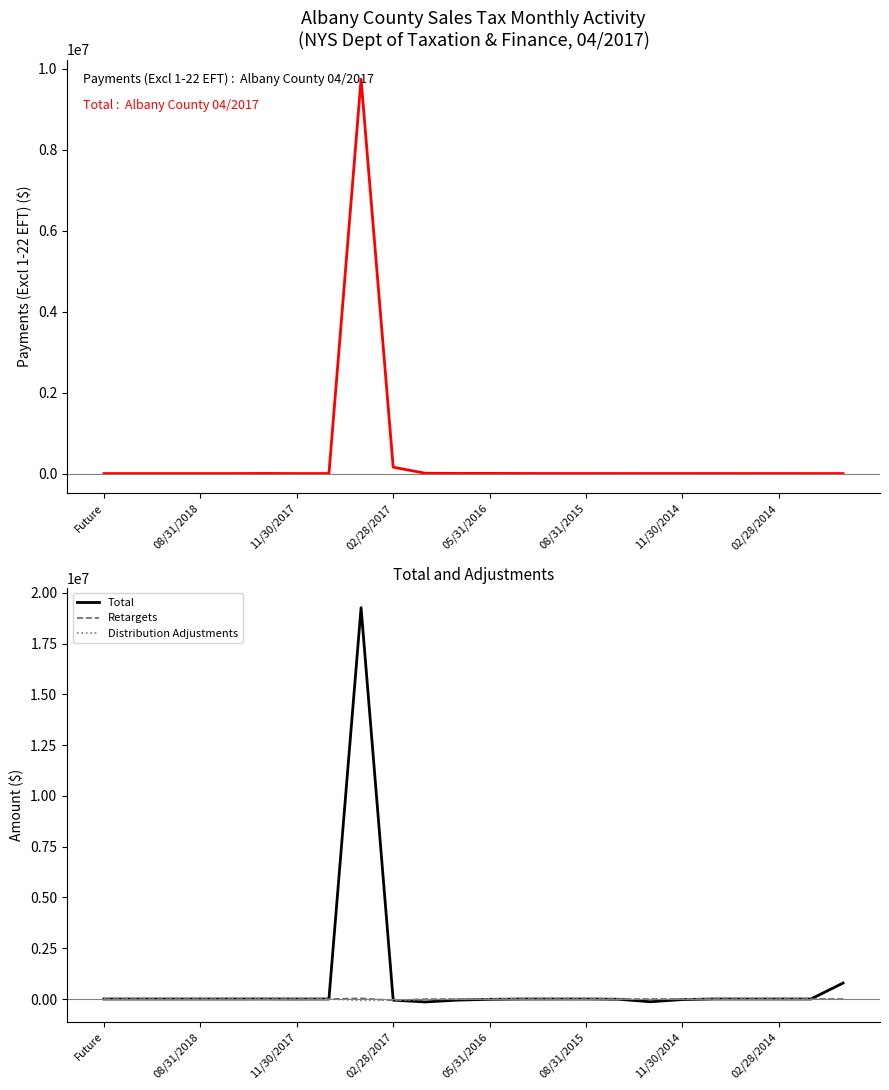

Reading right to left, what are all the values shown in this chart?

Payments (Excl 1-22 EFT): 202.5	91.9	615.4	60.6	1010.1	700.4	321.6	779.6	1311.4	1206.9	1816.9	3929.5	3031.2	7113.7	156782.5	9743655.9	0.0	0.0	3099.7	0.0	0.0	0.0	0.0	0.0
Total: 786217.5	-591.0	162.9	-185.5	643.7	-27163.1	-135726.8	-11518.2	155.9	-793.3	-1898.4	-16271.2	-54623.2	-144873.7	-57437.6	19276952.6	0.1	-1362.7	1596.8	0.0	0.0	0.0	0.0	0.0
Retargets: 74.5	26.9	17.1	17.0	41.4	24.0	0.5	36.6	44.5	-368.3	-217.3	399.5	-1476.6	-4326.5	-66676.9	33873.7	0.0	-1362.7	-760.1	0.0	0.0	0.0	0.0	0.0
Distribution Adjustments: -721.8	148.0	-18.3	-58.7	-42.3	291.7	-2741.6	-3823.8	996.9	2061.6	4090.2	1939.2	521.5	-35430.1	-59523.8	-66350.1	0.0	0.0	100.0	0.0	0.0	0.0	0.0	0.0